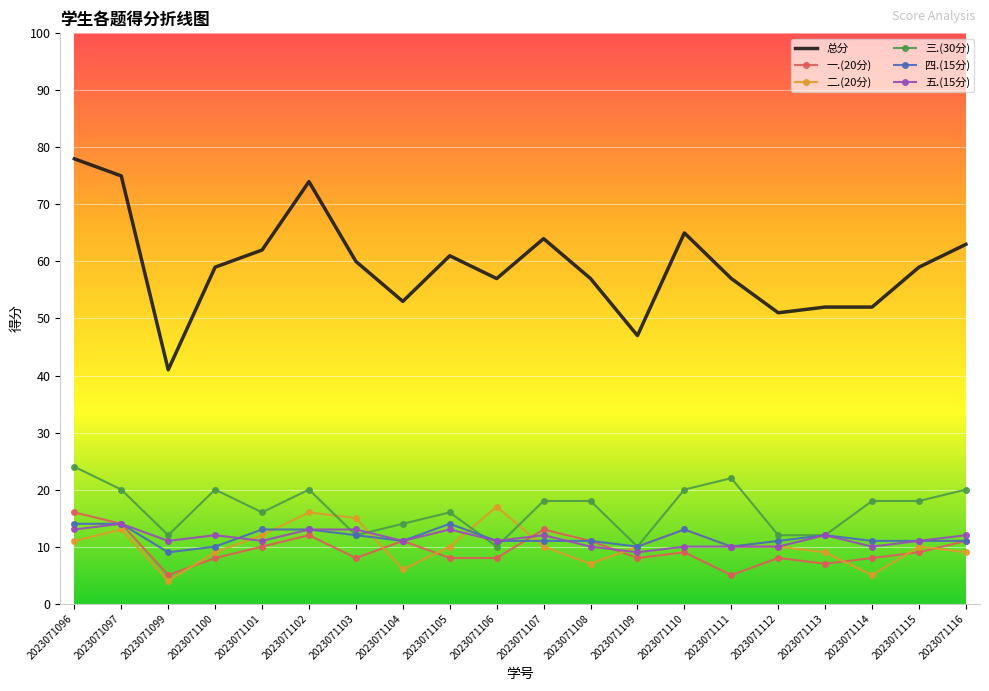

The 一.(20分) series shows 8 at 2023071106. True or false?

True